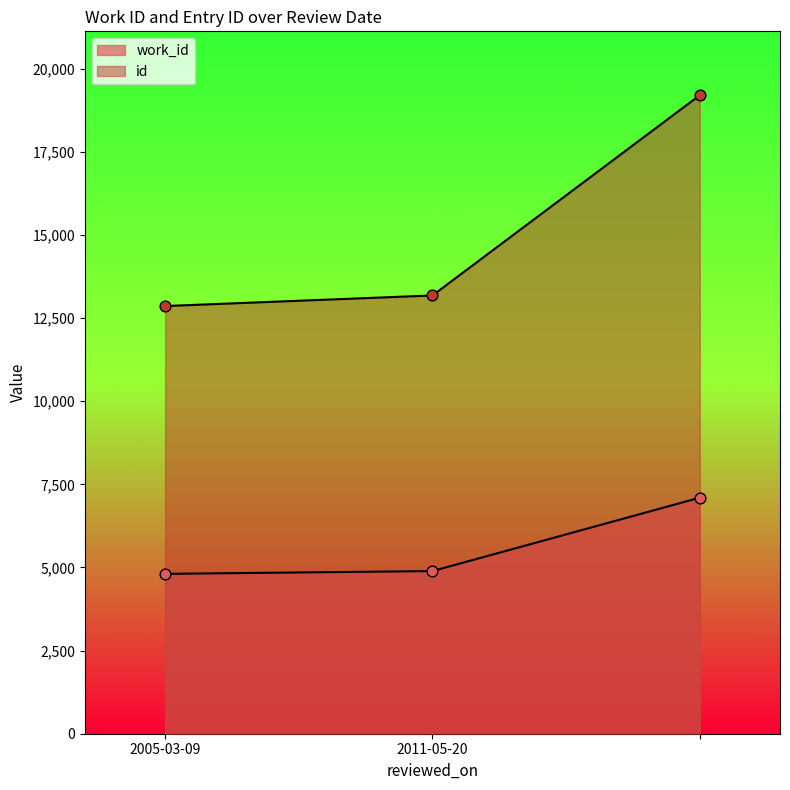

Which series contains the lowest Y value?

work_id